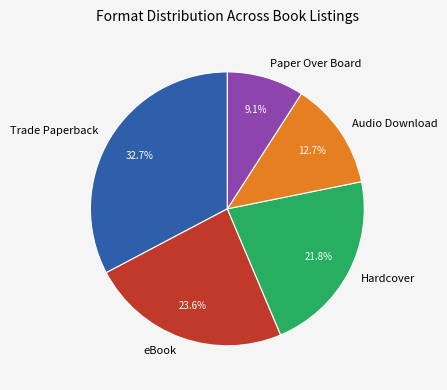

Do Hardcover and Paper Over Board together represent more than half of the pie?

No